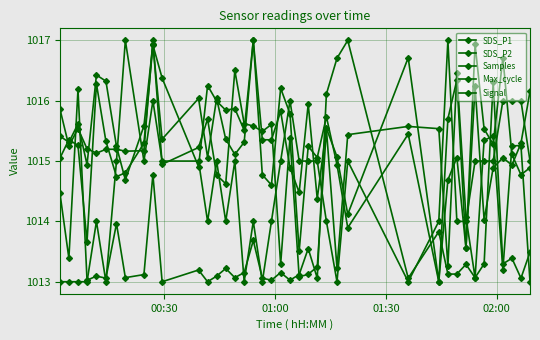

What is the minimum value shown in the chart?

1013.0